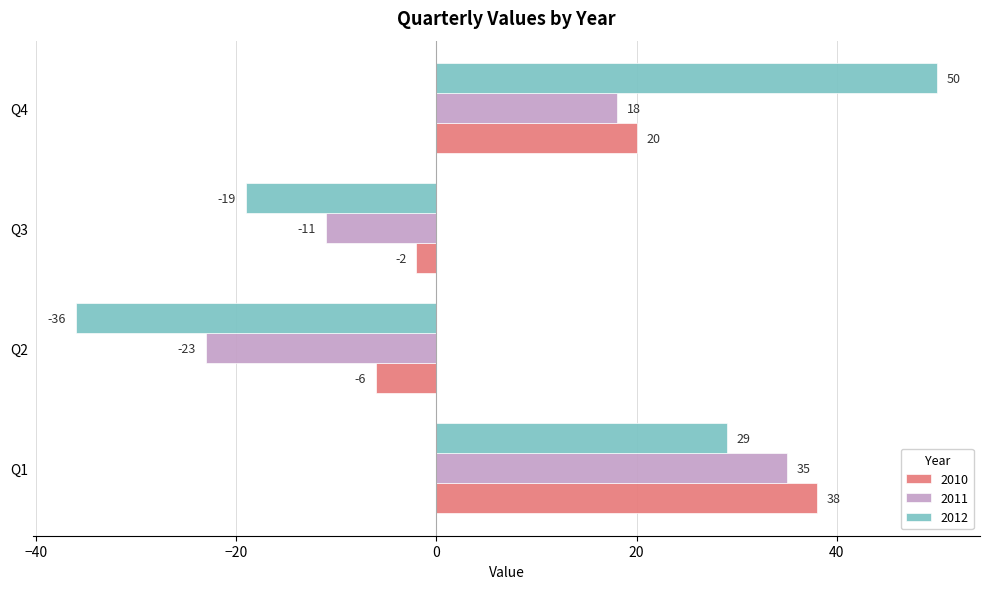

True or false: 2011 has a value of -19 at Q3.

False